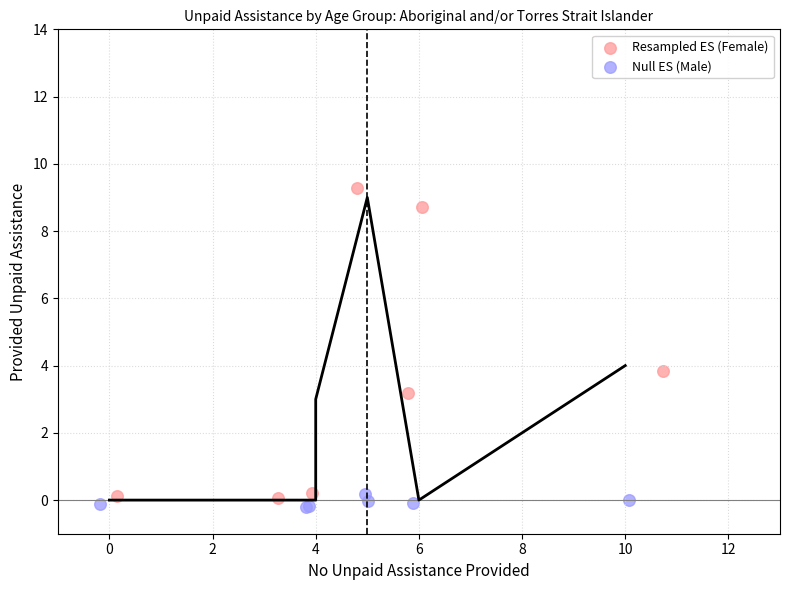

Which series has the widest spread of Y values?

Resampled ES (Female)